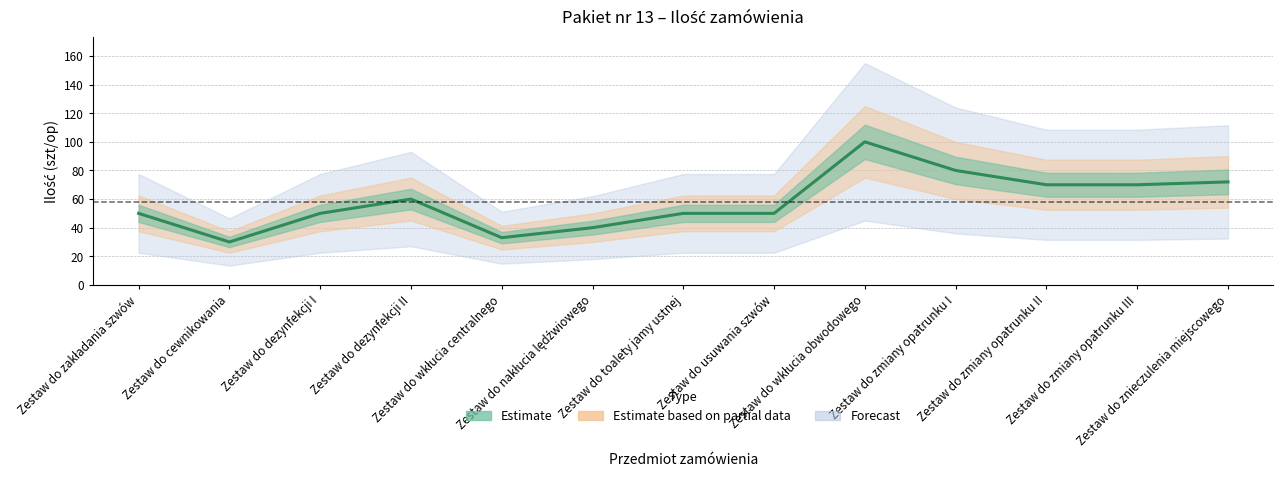

What position from the right is Zestaw do nakłucia lędźwiowego?

8